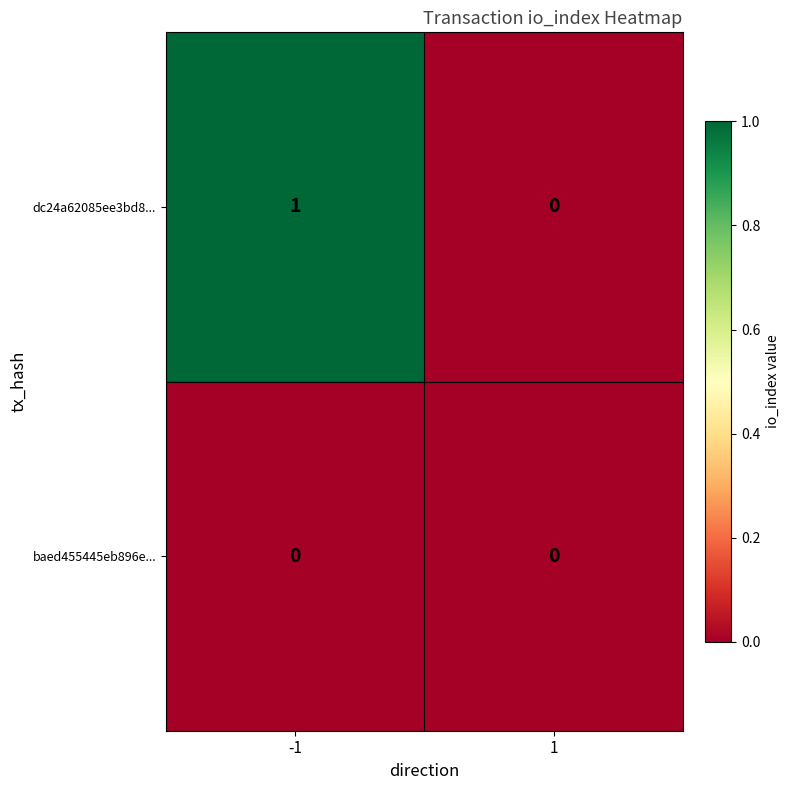

Which series has the largest total across all categories?

dc24a62085ee3bd8...